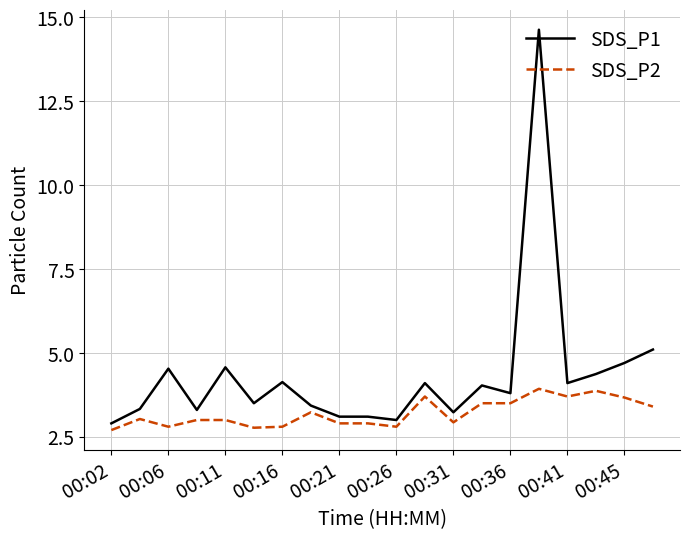

Which series has the largest range (max minus min)?

SDS_P1